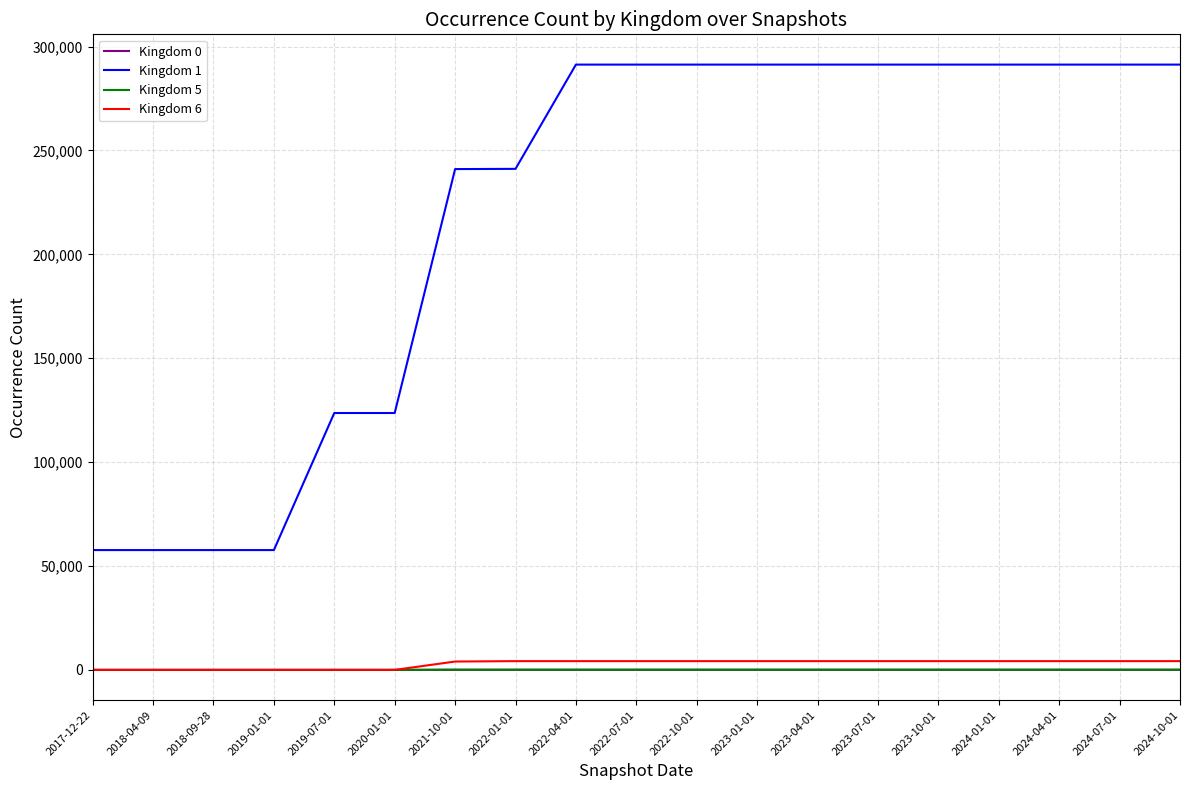

The value of Kingdom 0 at 2019-01-01 is 0. True or false?

True